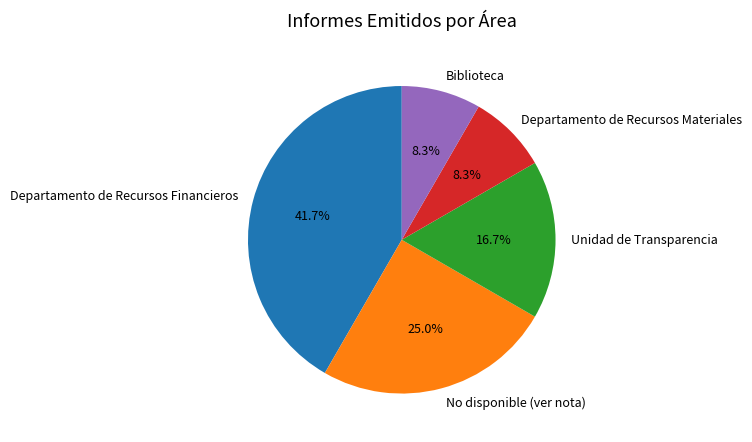

True or false: Departamento de Recursos Materiales accounts for 8% of the total.

True